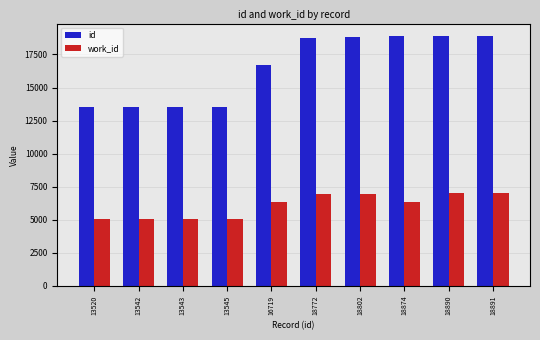

Is it true that work_id equals 8915 at 13520?

False